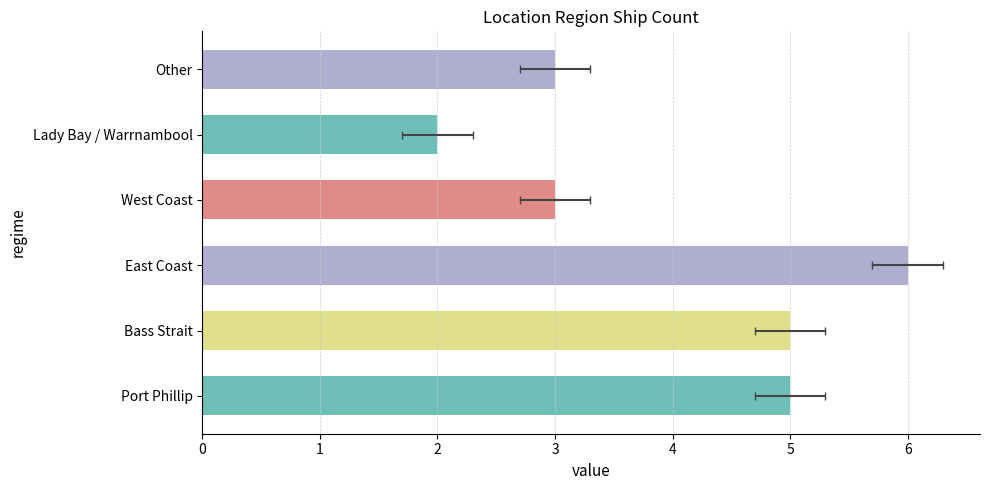

How many values exceed 5?

1